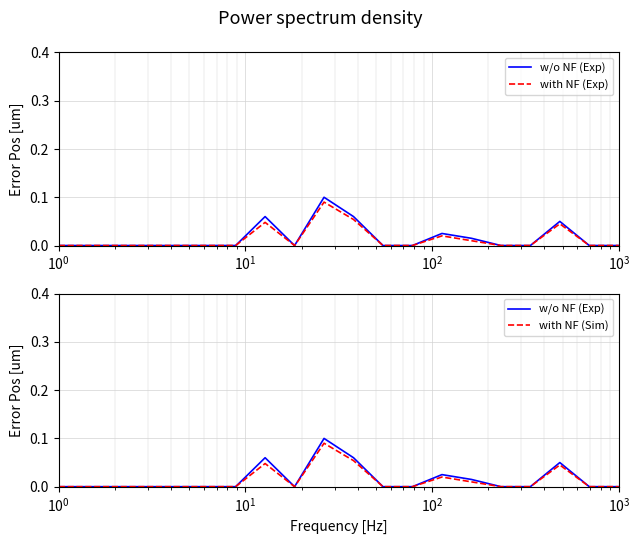

What is the highest value of the with NF (Exp) series?

0.1